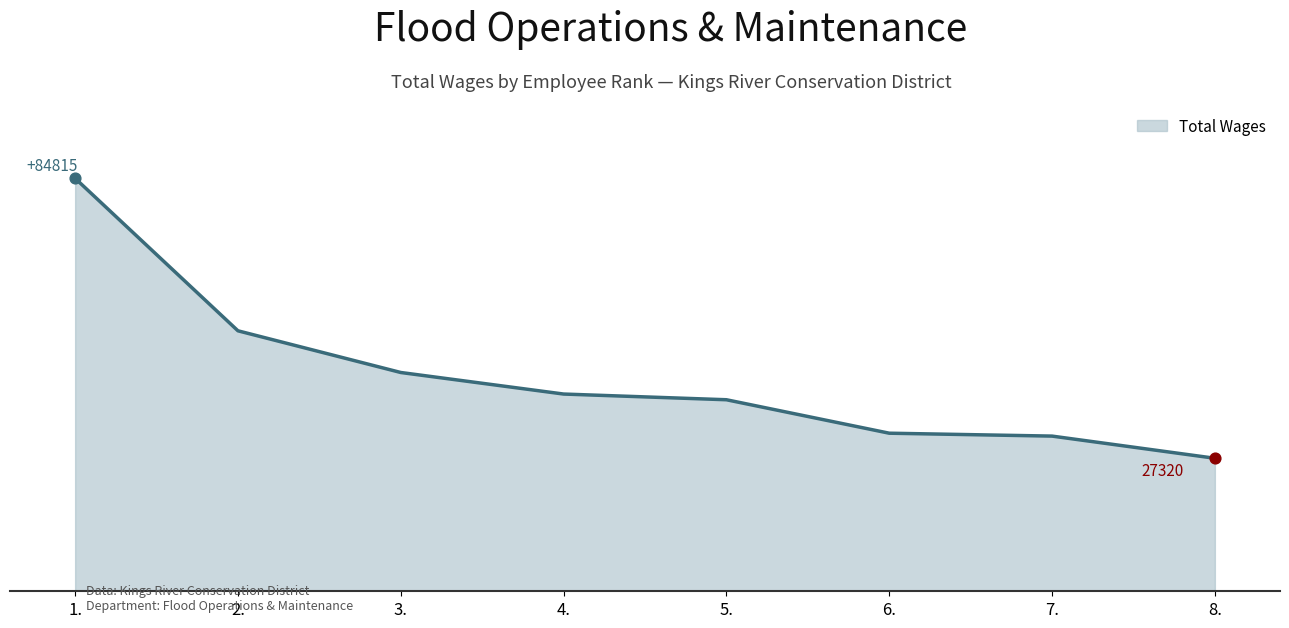

What is the change in value from 5. to 7.?

-7467